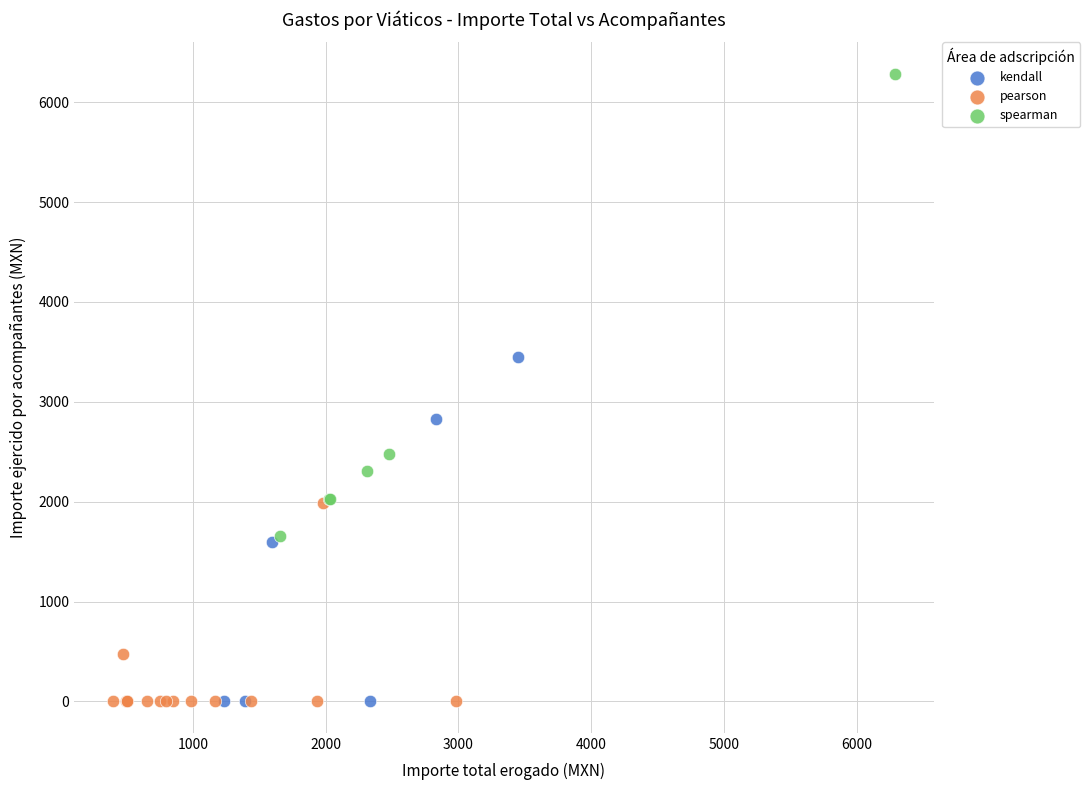

What are all the series names shown in the legend?

kendall, pearson, spearman